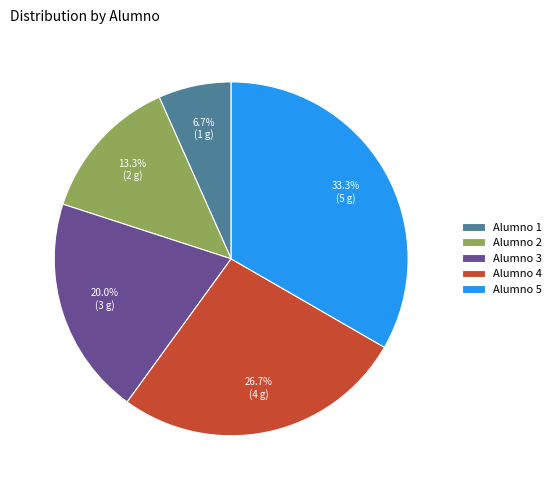

Is there a majority slice in this chart?

No